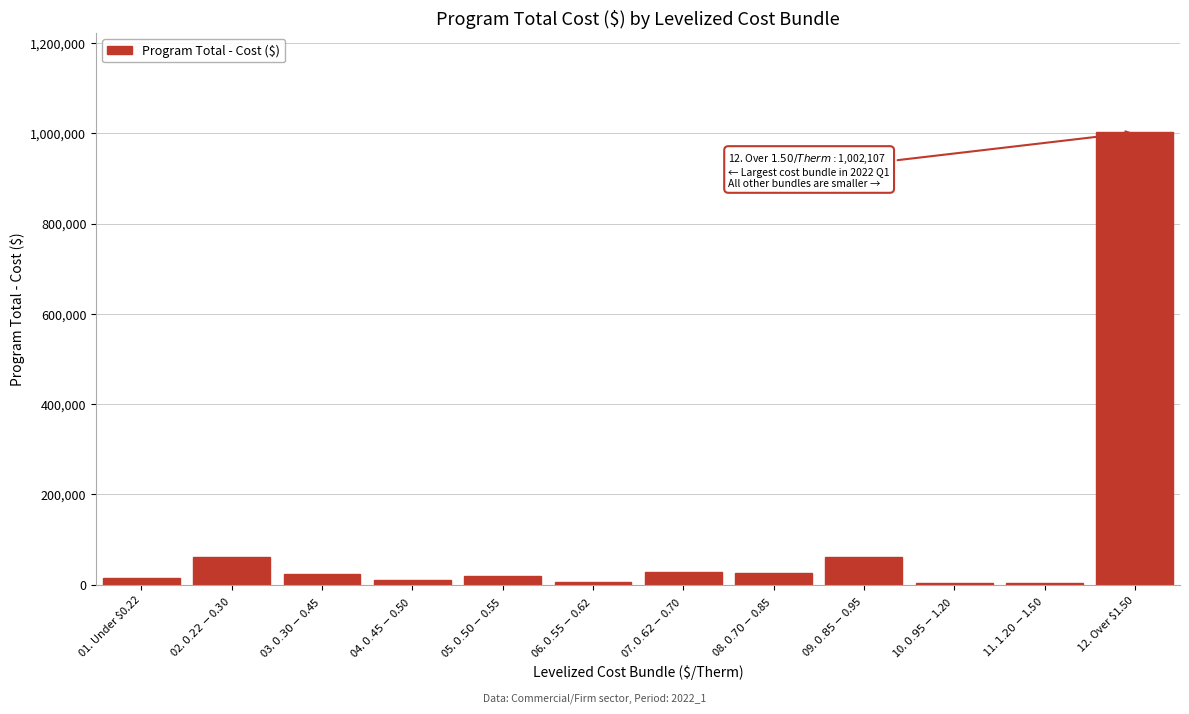

What is the sum of all values?

1258496.9